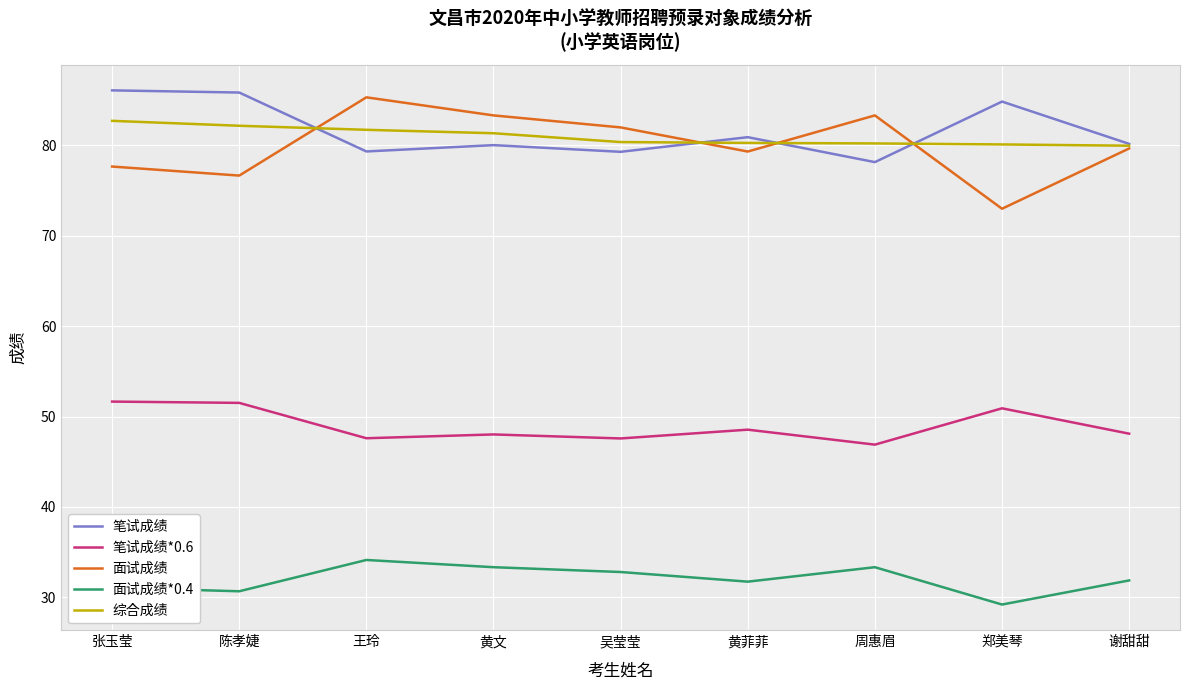

What are all the series names shown in the legend?

笔试成绩, 笔试成绩*0.6, 面试成绩, 面试成绩*0.4, 综合成绩